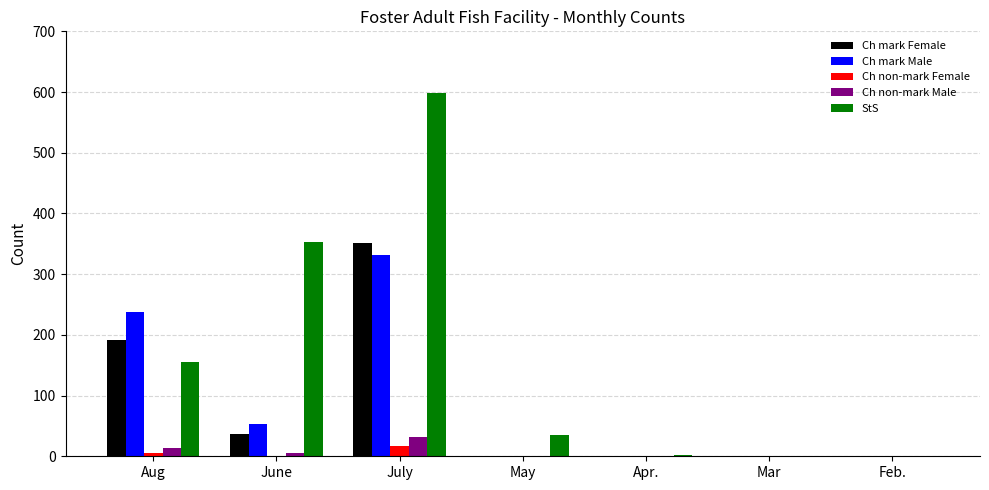

What is the sum of all Ch non-mark Female values?

24